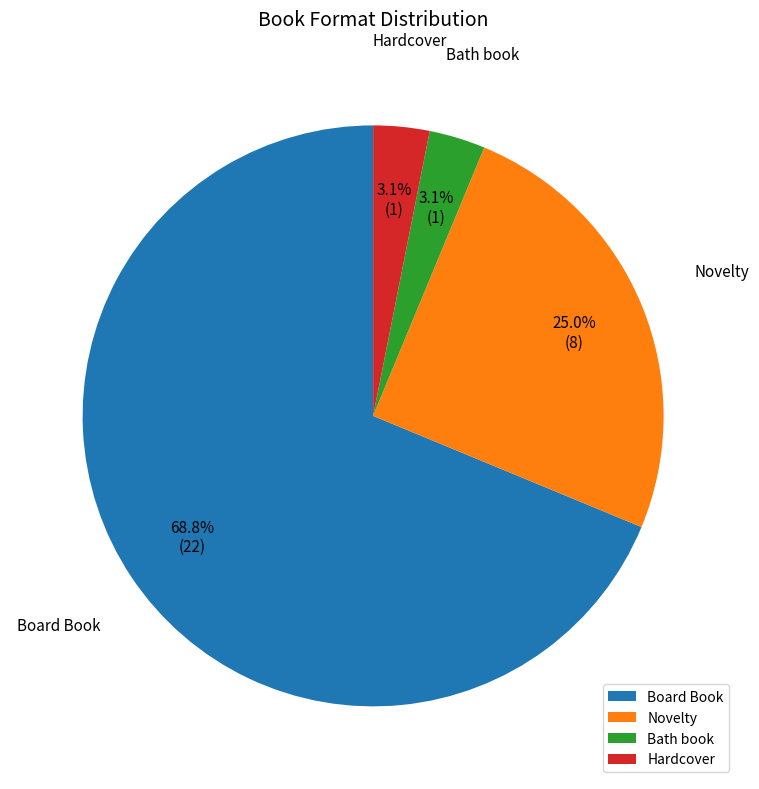

Is the sum of Novelty and Board Book greater than half?

Yes